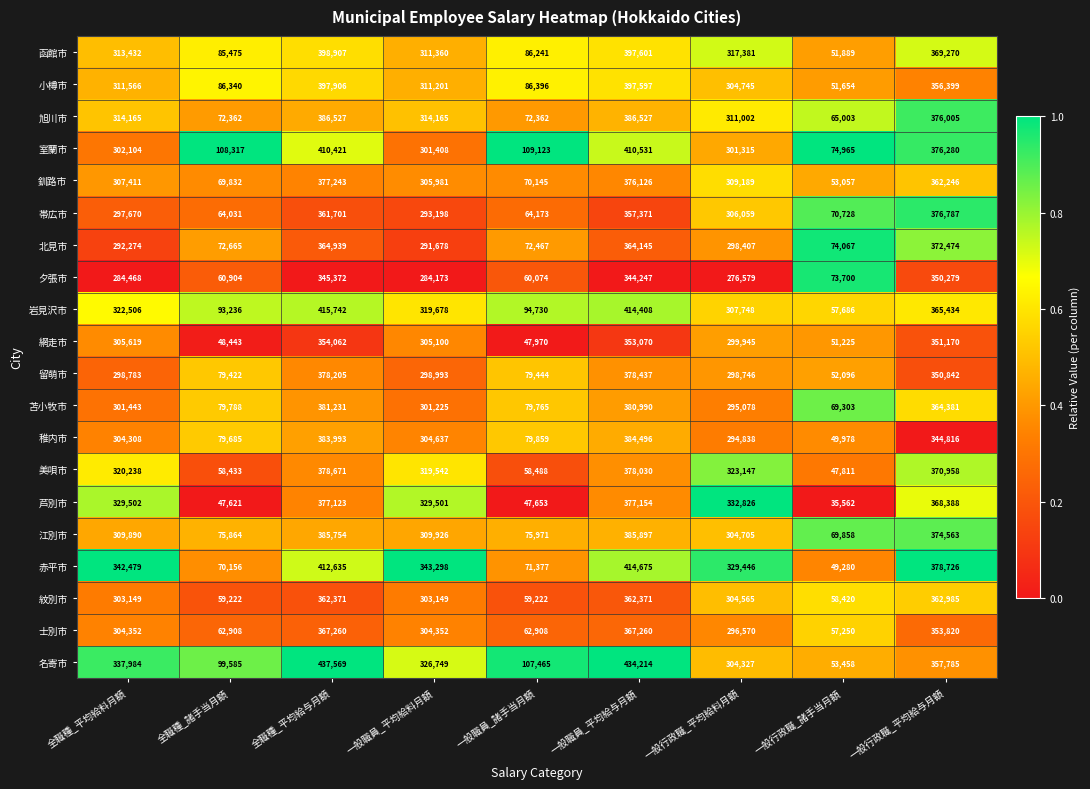

What is the total value across all series at 全職種_平均給与月額?

7677632